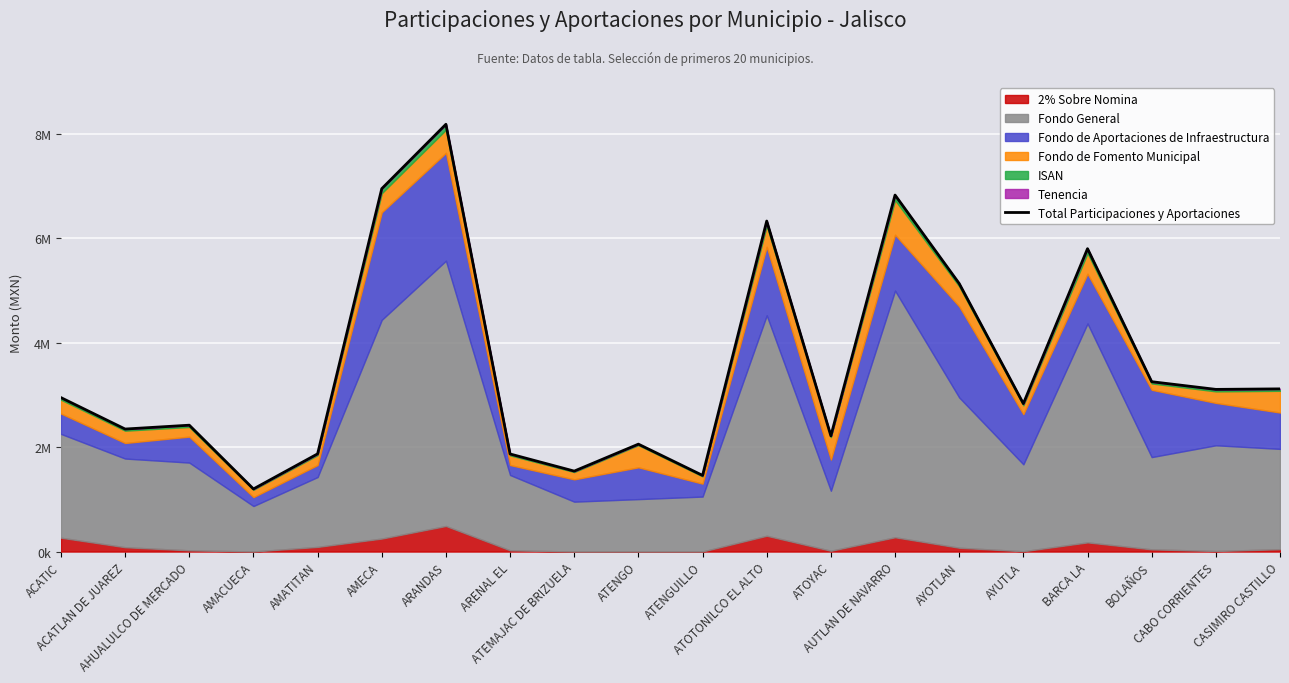

Rank the categories by value from highest to lowest.

ARANDAS, AMECA, AUTLAN DE NAVARRO, ATOTONILCO EL ALTO, BARCA LA, AYOTLAN, BOLAÑOS, CASIMIRO CASTILLO, CABO CORRIENTES, ACATIC, AYUTLA, AHUALULCO DE MERCADO, ACATLAN DE JUAREZ, ATOYAC, ATENGO, AMATITAN, ARENAL EL, ATEMAJAC DE BRIZUELA, ATENGUILLO, AMACUECA